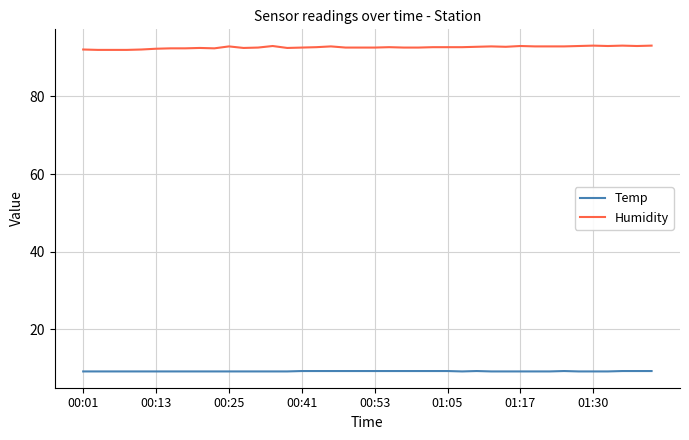

What is the sum of all Temp values?

369.6